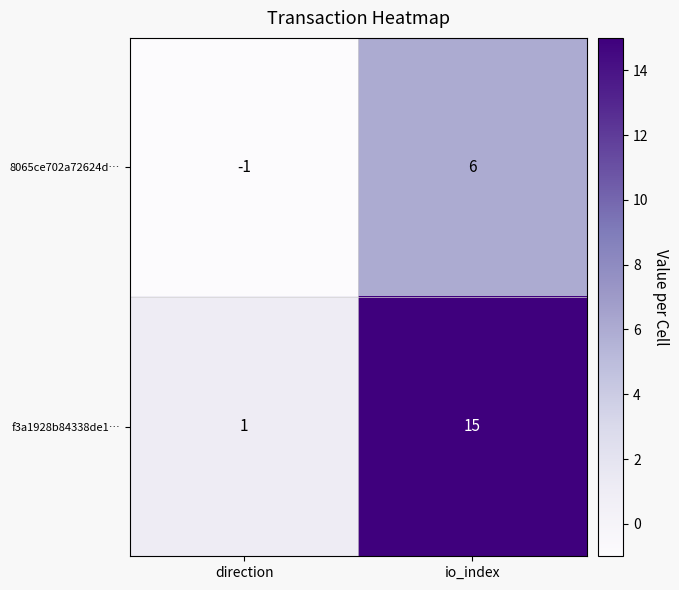

At which label does f3a1928b84338de1… reach its peak?

io_index